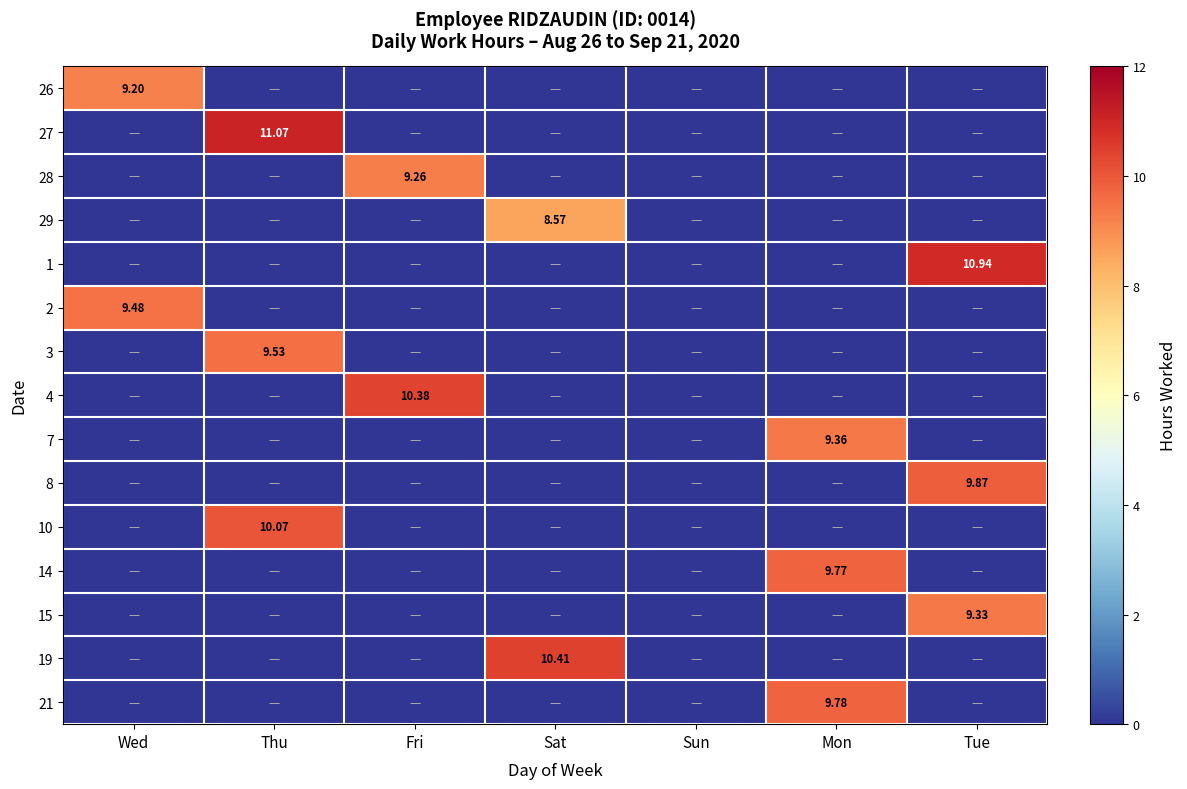

What is the sum of the 15 values at Tue and Mon?

9.3